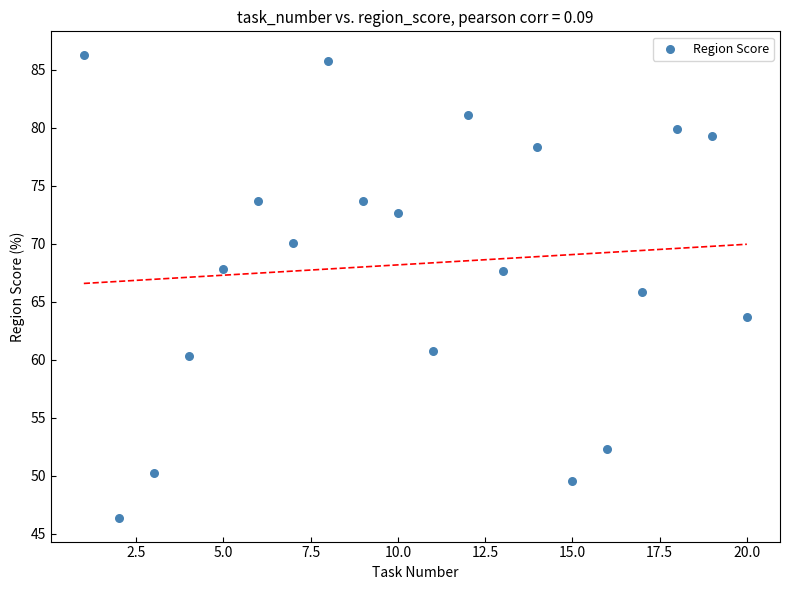

What is the range of Y values (max minus min)?

40.0